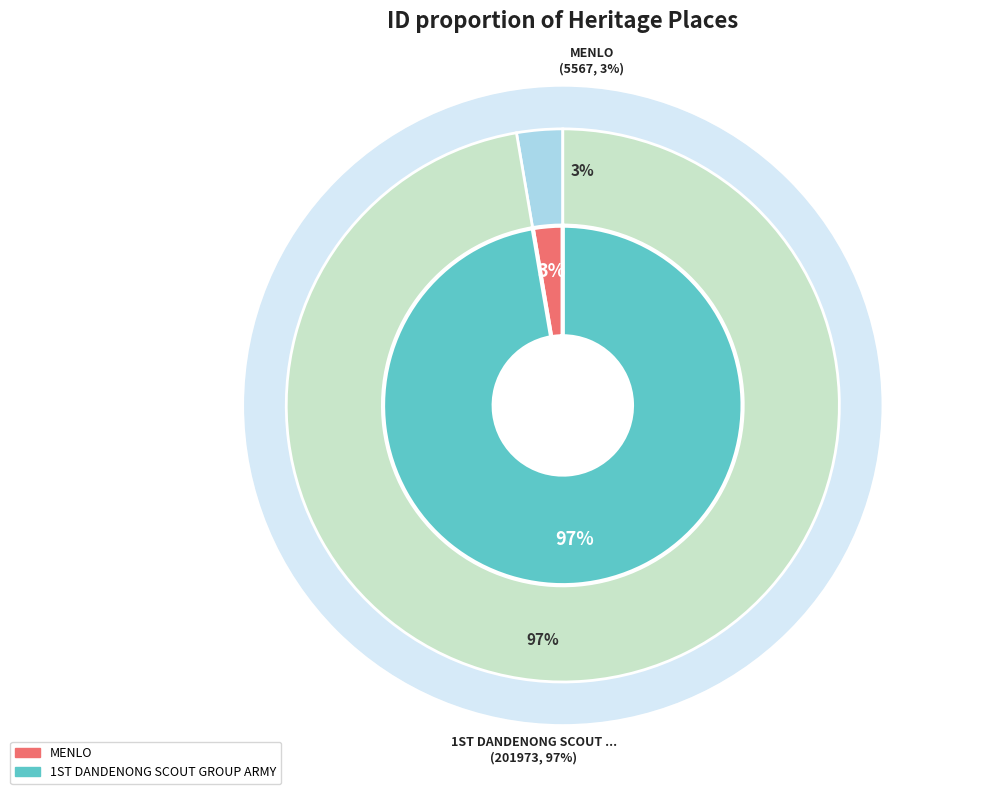

How many segments does this pie chart have?

2